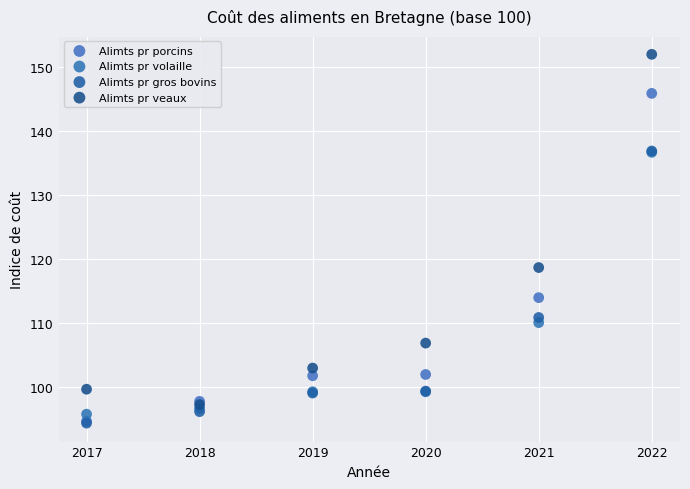

Which series has the largest Y range (max minus min)?

Alimts pr veaux